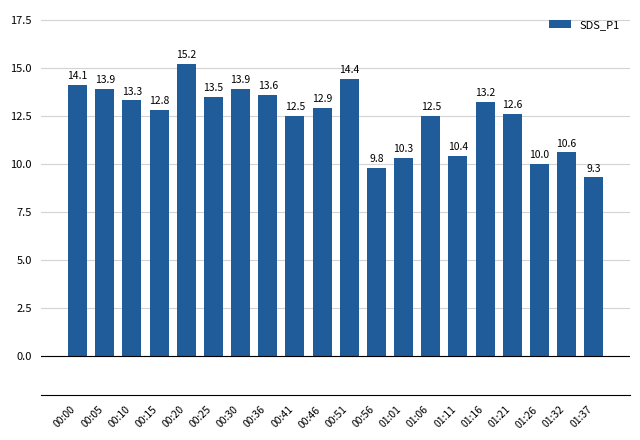

Reading left to right, list all the values displayed in this chart.

14.1	13.9	13.3	12.8	15.2	13.5	13.9	13.6	12.5	12.9	14.4	9.8	10.3	12.5	10.4	13.2	12.6	10.0	10.6	9.3